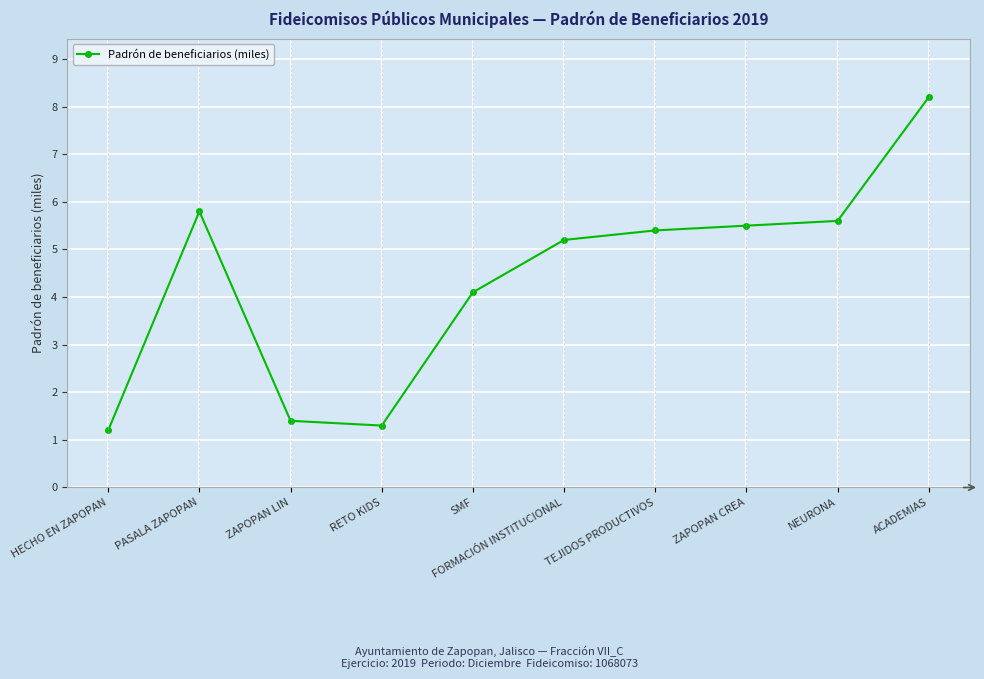

Reading left to right, what are all the values shown in this chart?

HECHO EN ZAPOPAN=1.2	PASALA ZAPOPAN=5.8	ZAPOPAN LIN=1.4	RETO KIDS=1.3	SMF=4.1	FORMACIÓN INSTITUCIONAL=5.2	TEJIDOS PRODUCTIVOS=5.4	ZAPOPAN CREA=5.5	NEURONA=5.6	ACADEMIAS=8.2